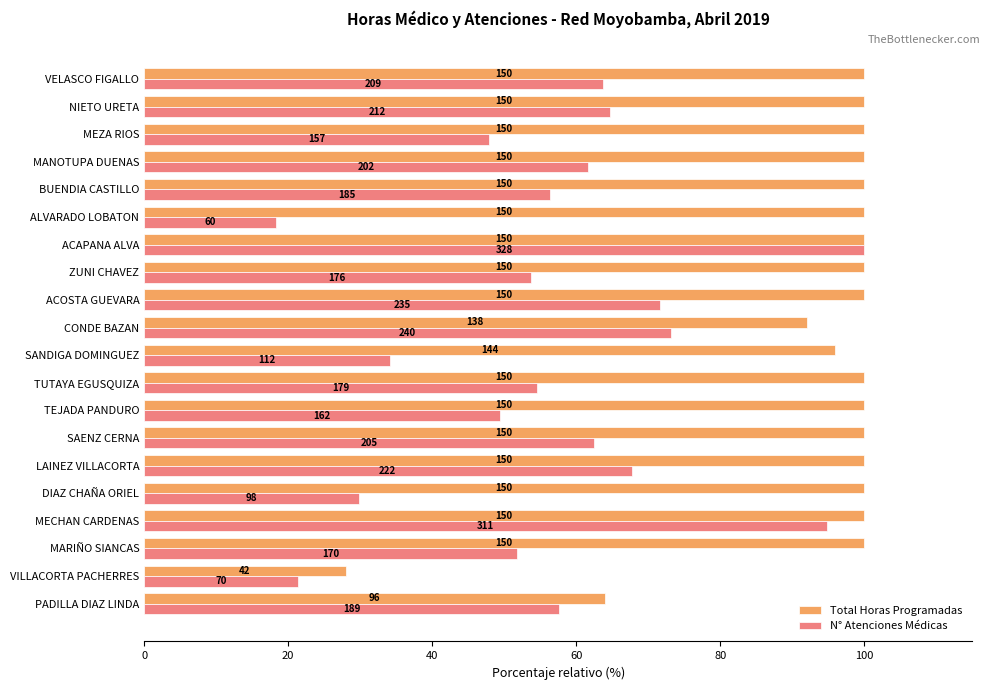

What are all the series names shown in the legend?

Total Horas Programadas, N° Atenciones Médicas